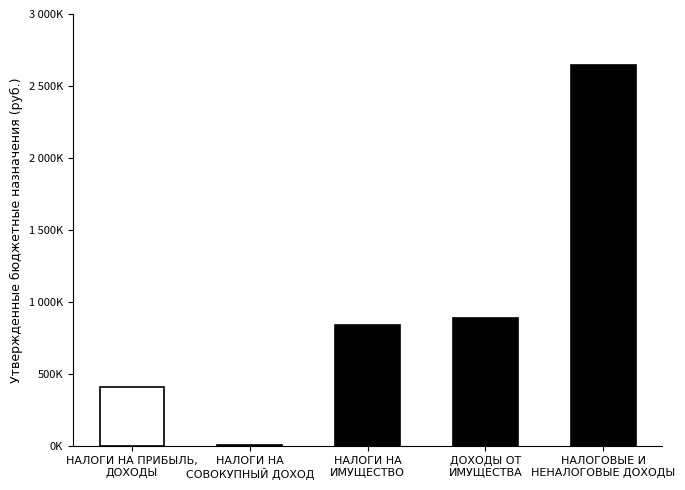

Reading left to right, what are all the values shown in this chart?

НАЛОГИ НА ПРИБЫЛЬ,
ДОХОДЫ=411820.0	НАЛОГИ НА
СОВОКУПНЫЙ ДОХОД=5819.0	НАЛОГИ НА
ИМУЩЕСТВО=840000.0	ДОХОДЫ ОТ
ИМУЩЕСТВА=886819.2	НАЛОГОВЫЕ И
НЕНАЛОГОВЫЕ ДОХОДЫ=2646358.1